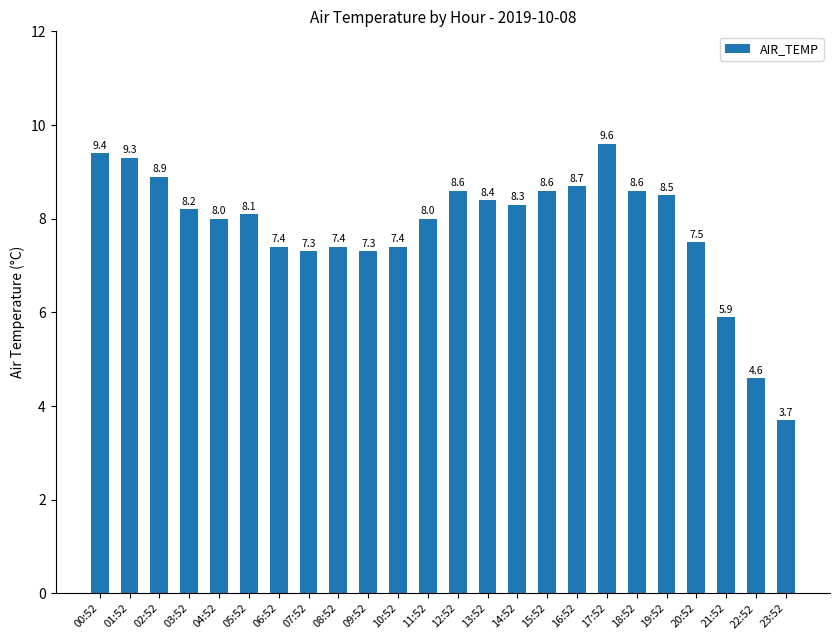

True or false: the data shows 4.2 at 19:52.

False